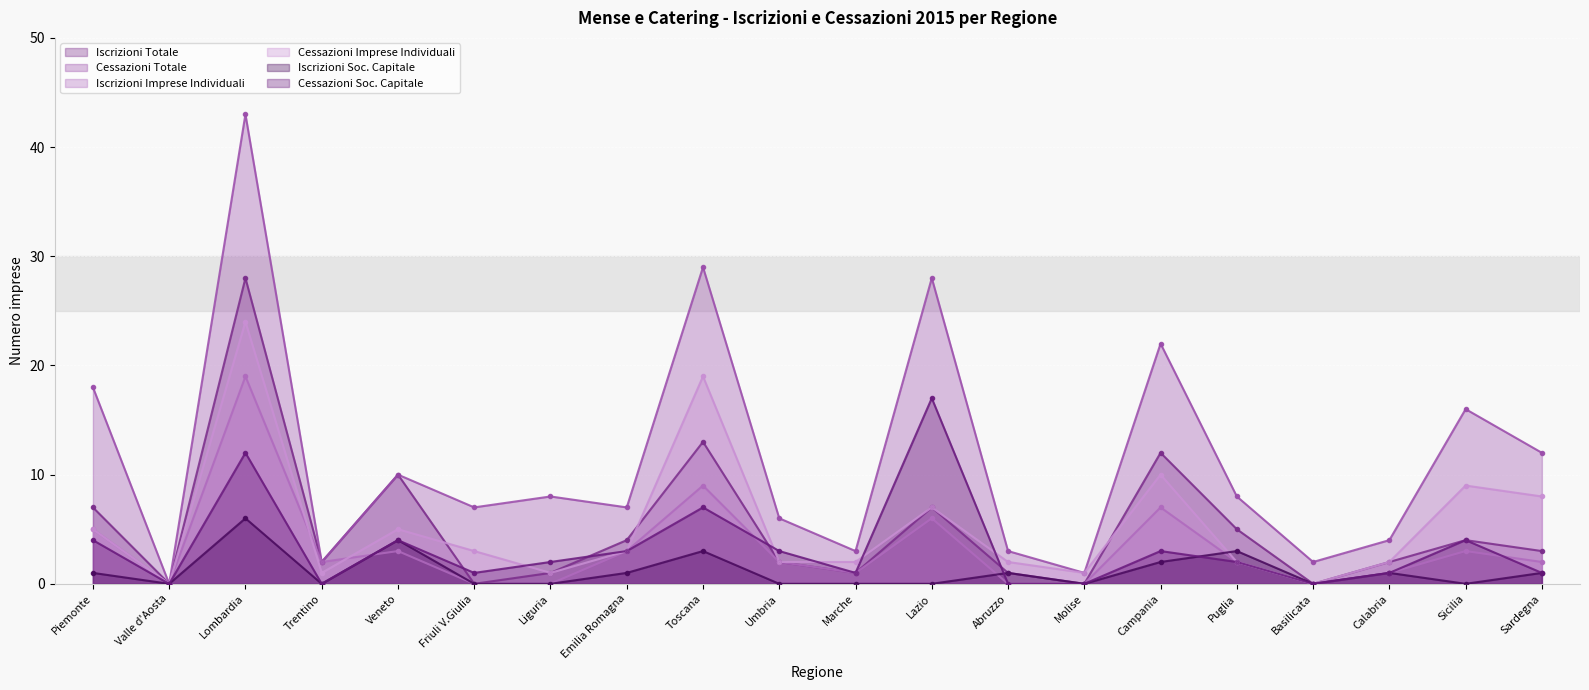

Which series has the widest spread of Y values?

Cessazioni Totale